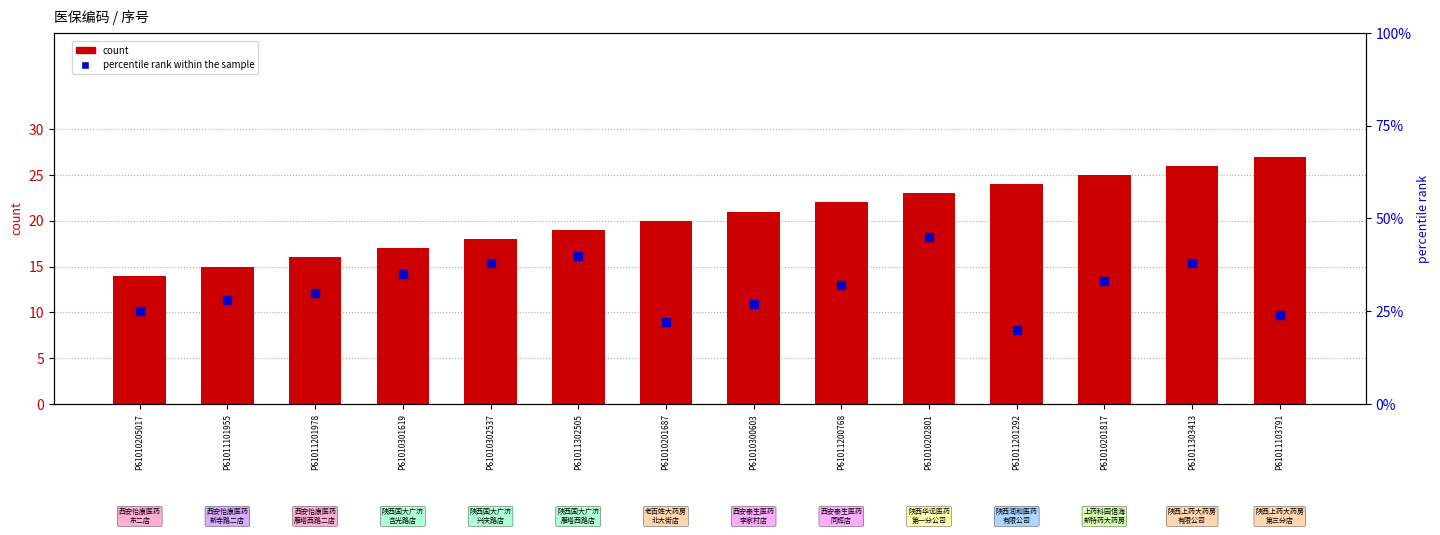

At which category is the sum across all series the highest?

P61010202801